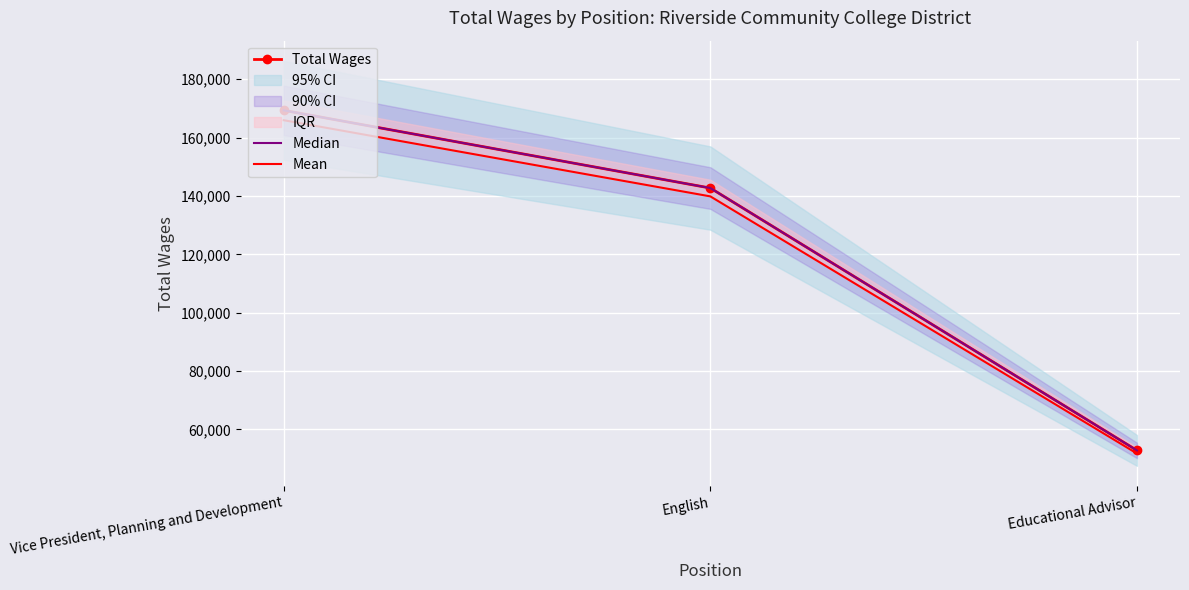

What is the total value across all series at Educational Advisor?

157418.5